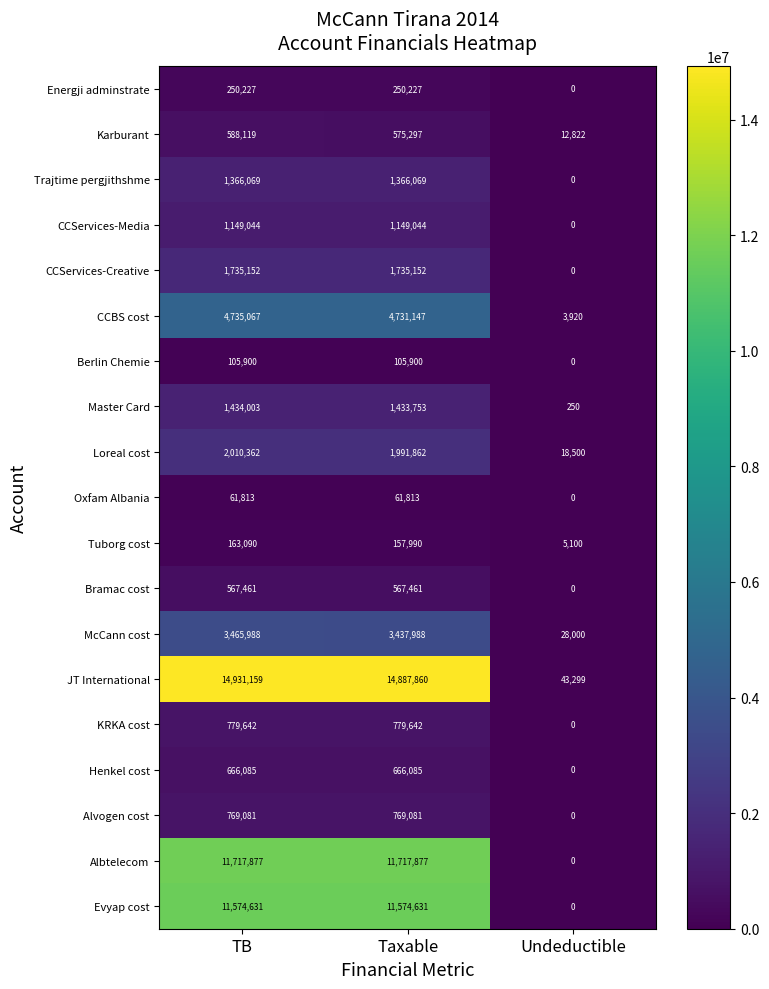

At which category does the chart reach its peak across all series?

TB